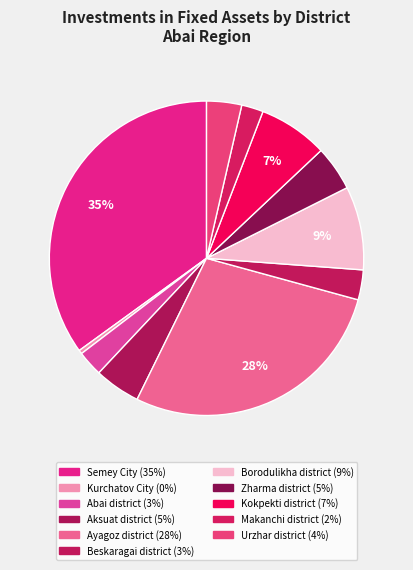

Which slice is the largest?

Semey City